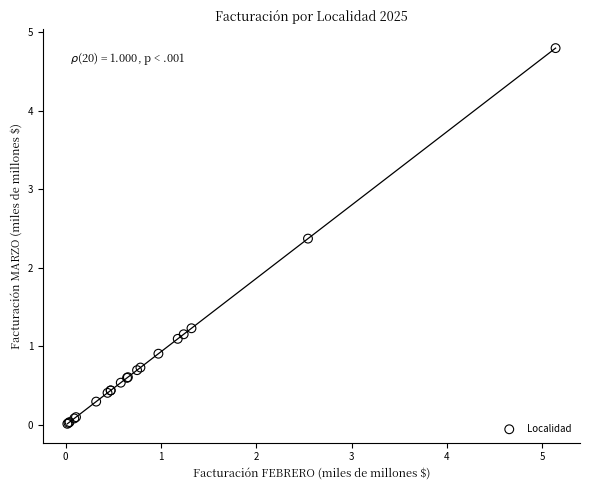

What Y value in the scatter plot is closest to 2?

2.4